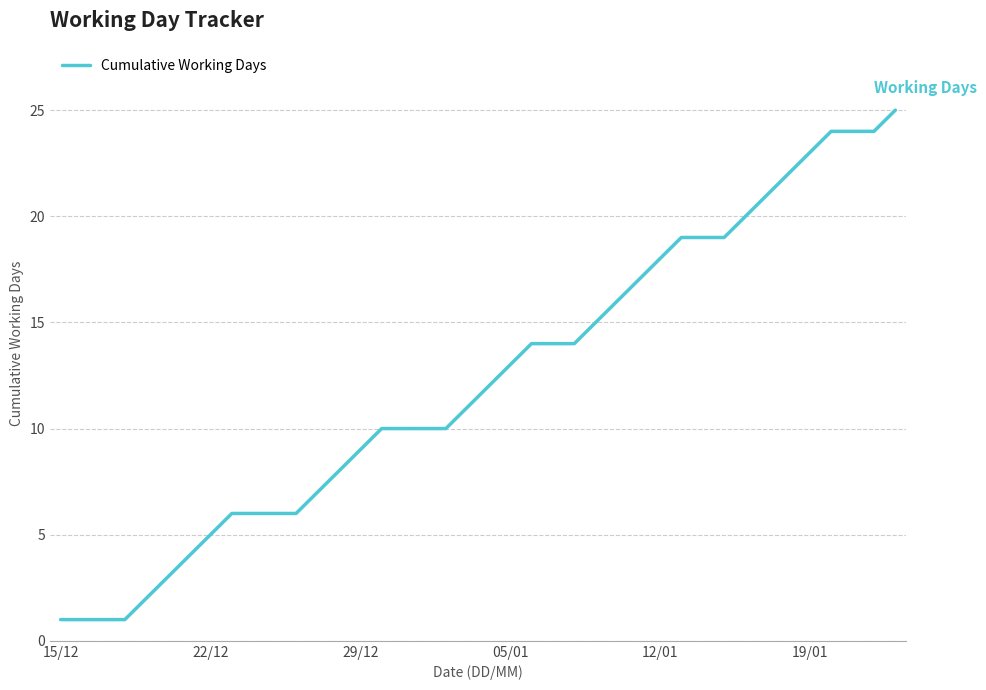

What is the maximum value shown in the chart?

25